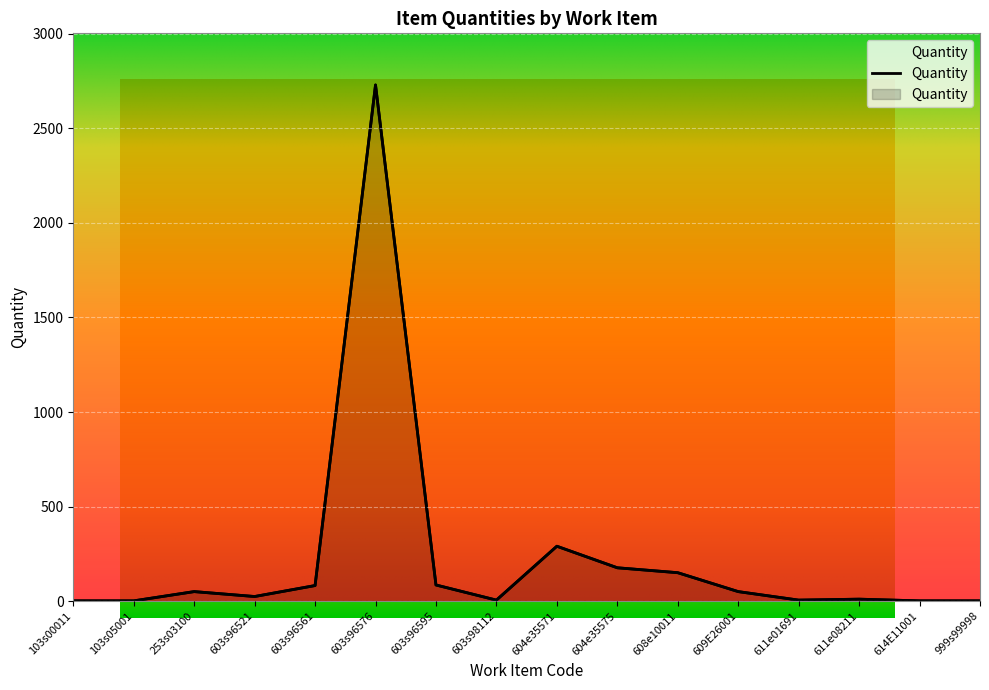

Reading right to left, what are all the values shown in this chart?

999s99998=1	614E11001=1	611e08211=10	611e01691=5	609E26001=50	608e10011=150	604e35575=176	604e35571=290	603s98112=5	603s96595=85	603s96576=2730	603s96561=82	603s96521=24	253s03100=50	103s05001=1	103s00011=1